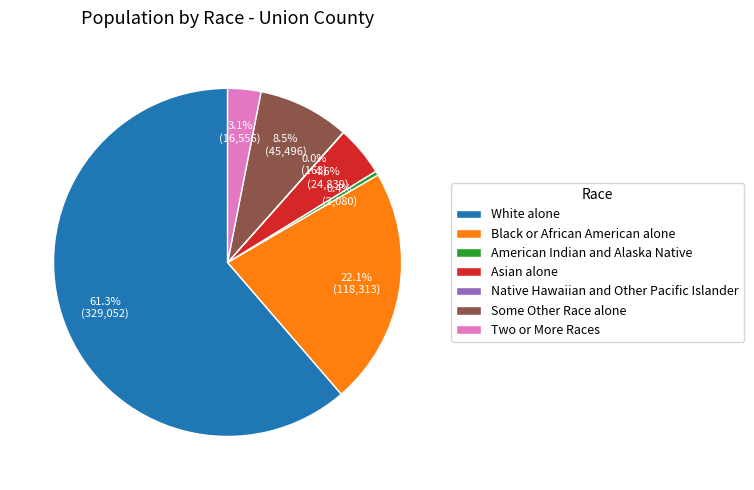

Which category has the biggest portion of the pie?

White alone